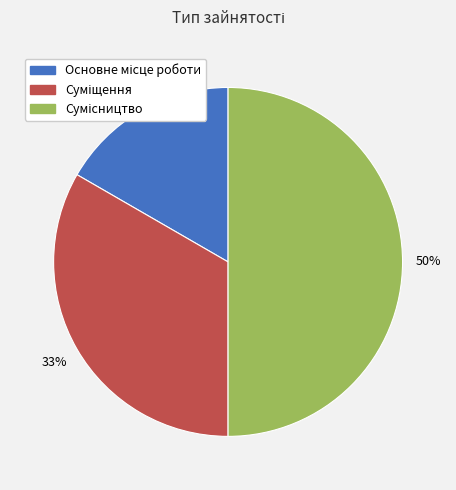

To the nearest percent, what is the difference between the largest and smallest slice percentages?

33%